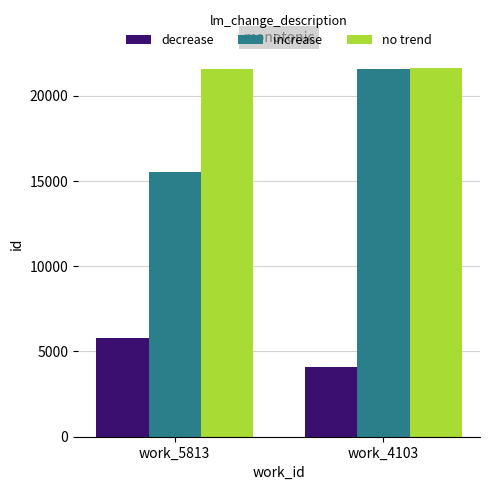

Which series changed the most between work_5813 and work_4103?

increase